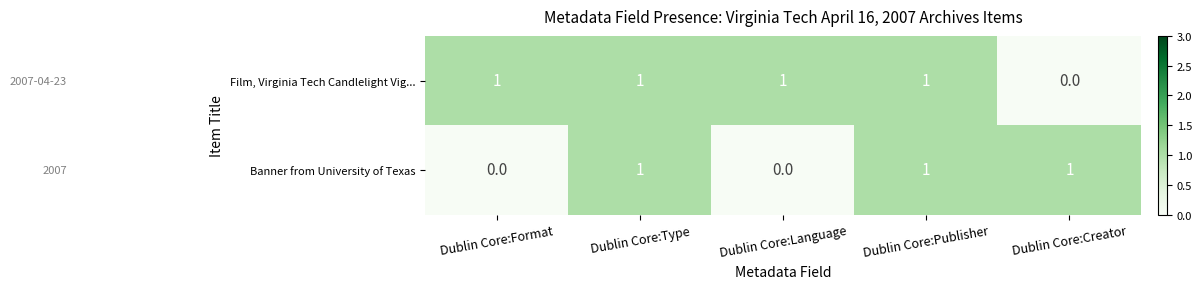

At Dublin Core:Language, list the series in order from smallest to largest.

Banner from University of Texas, Film, Virginia Tech Candlelight Vig...